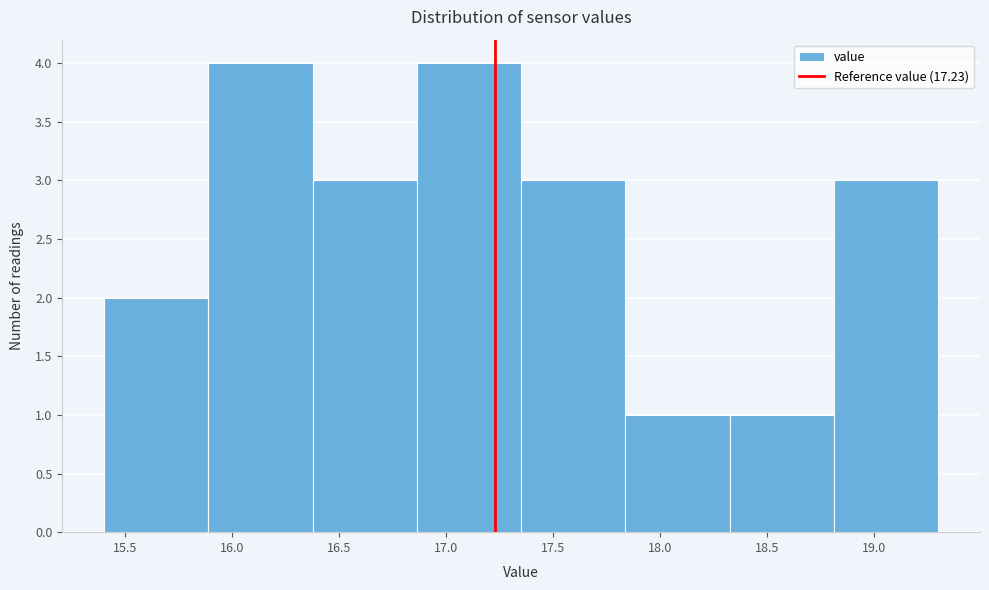

Reading left to right, transcribe this chart: for each bar, give the range it covers on the x-axis and its height. Neither the bar edges nor the heights are printed on the chart, so give them approximately, as read against the axes.

15.40 to 15.90: 2
15.90 to 16.40: 4
16.40 to 16.85: 3
16.85 to 17.35: 4
17.35 to 17.85: 3
17.85 to 18.35: 1
18.35 to 18.80: 1
18.80 to 19.30: 3